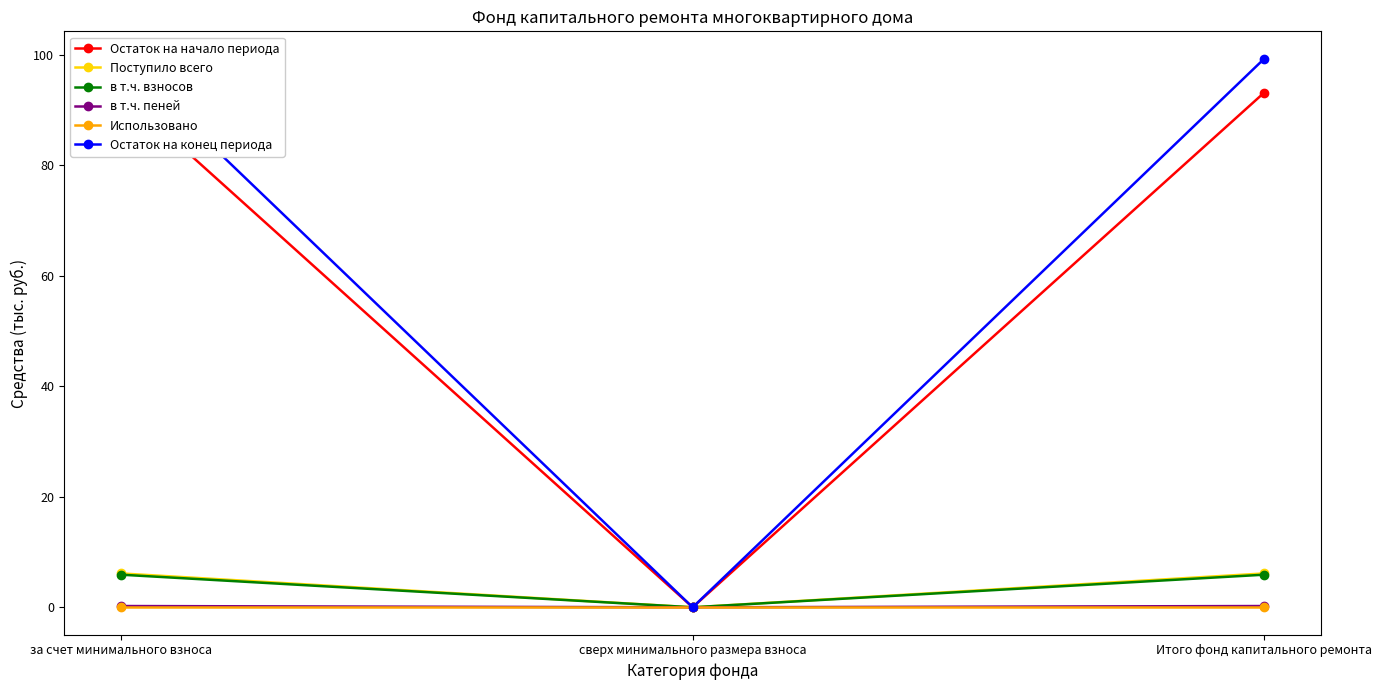

At how many categories does at least one series exceed 3?

2